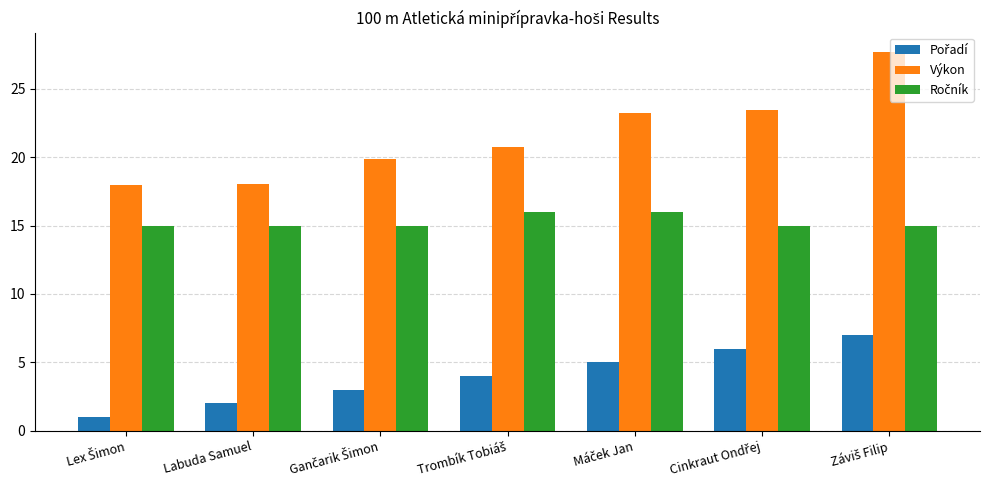

Which series has the largest total across all categories?

Výkon